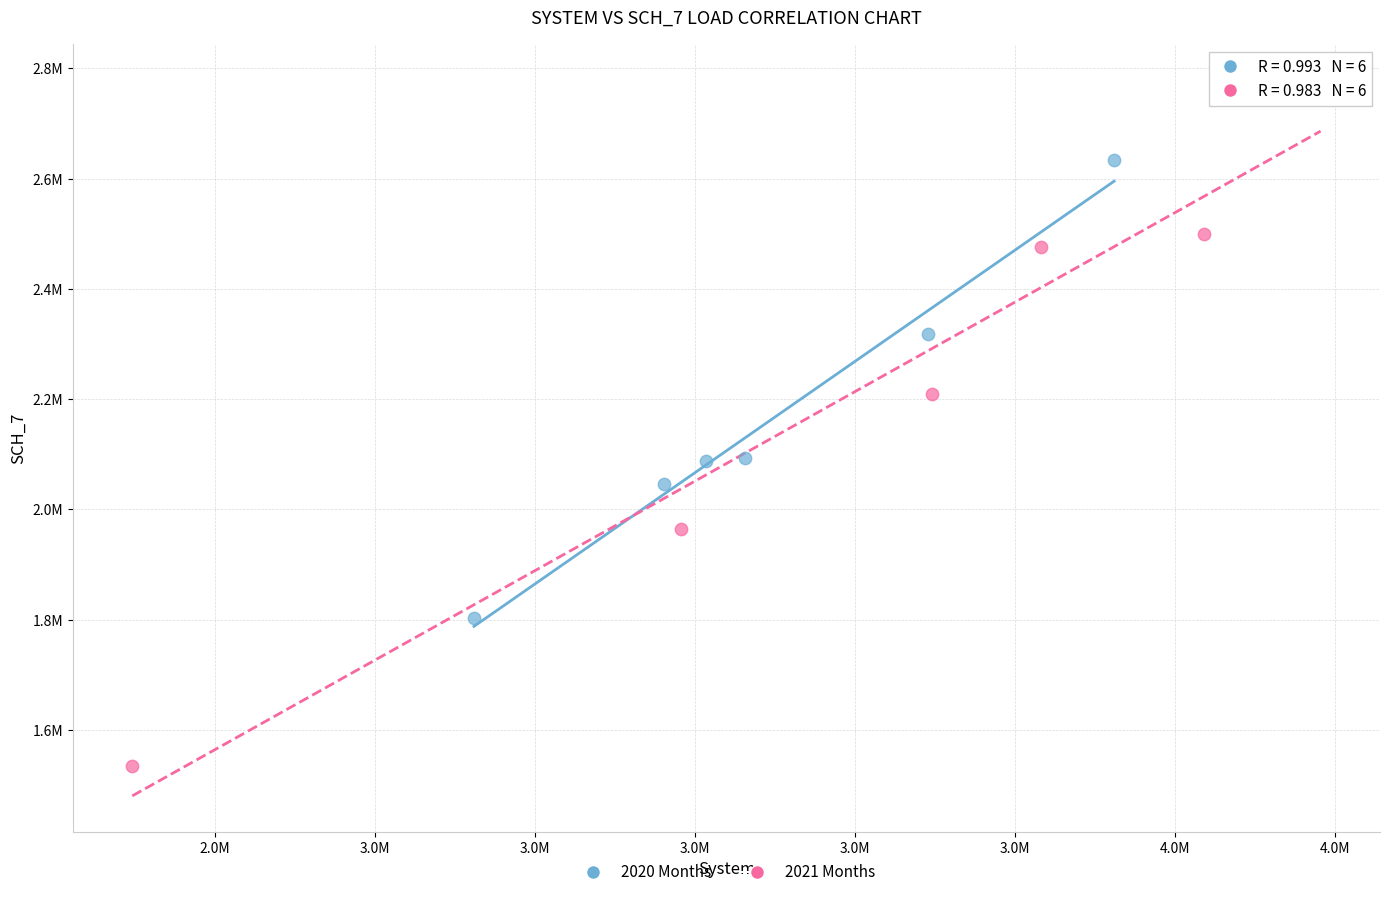

Which series contains the highest Y value?

2021 Months